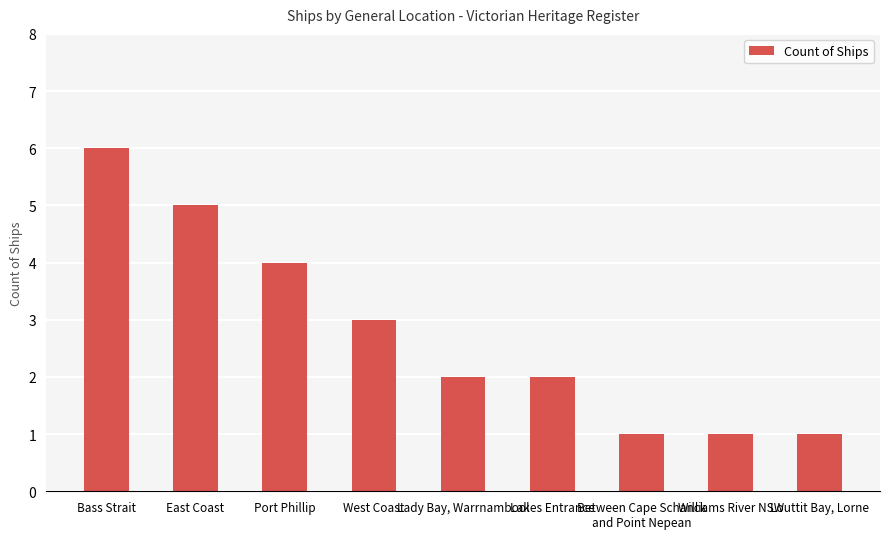

What is the label of the 5th bar from the right?

Lady Bay, Warrnambool